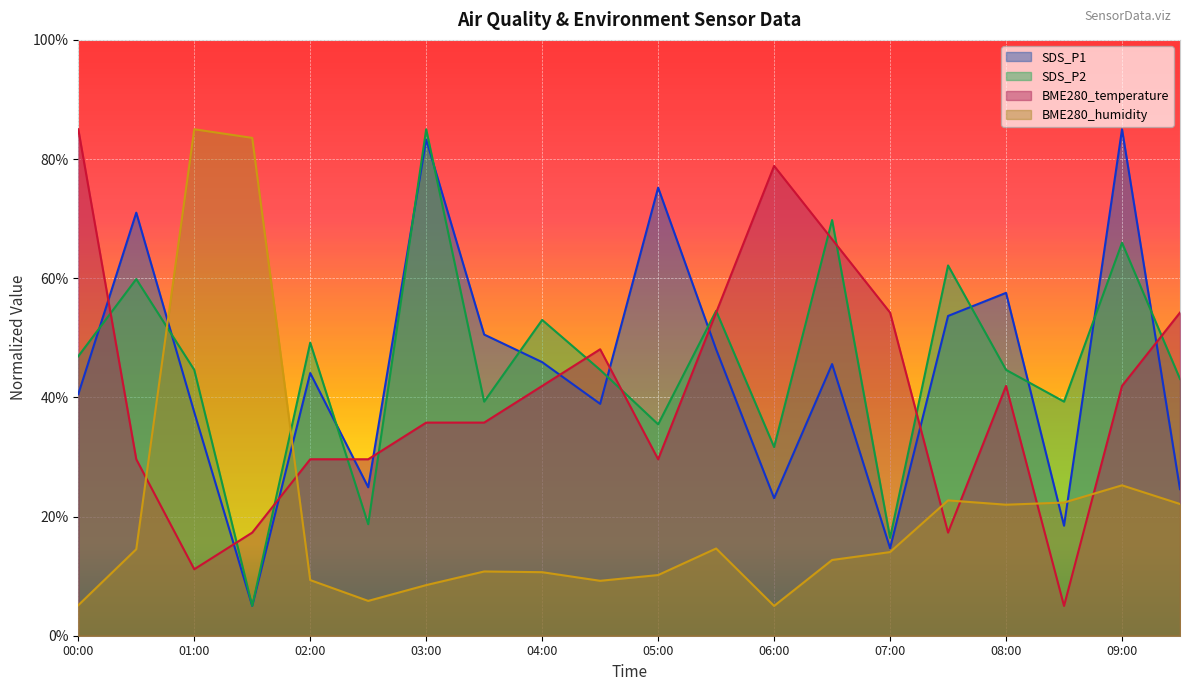

What is the label of the 13th point from the left?

06:00